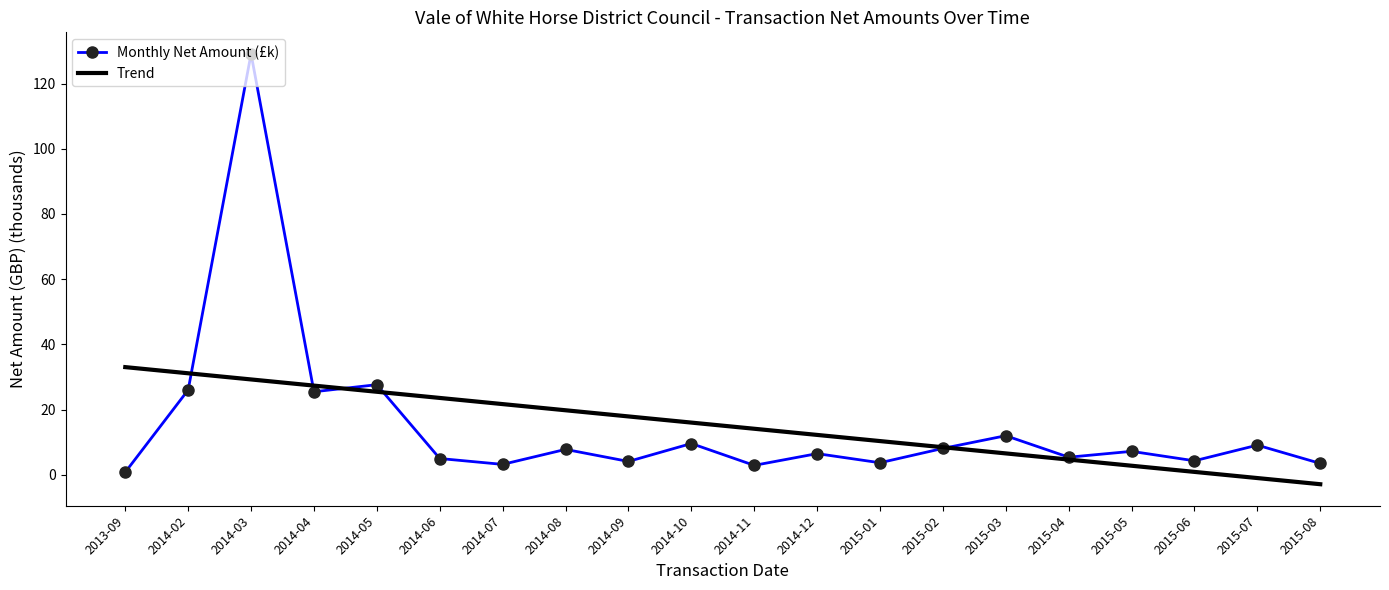

Rank the series by their maximum value, from lowest to highest.

Trend, Monthly Net Amount (£k)